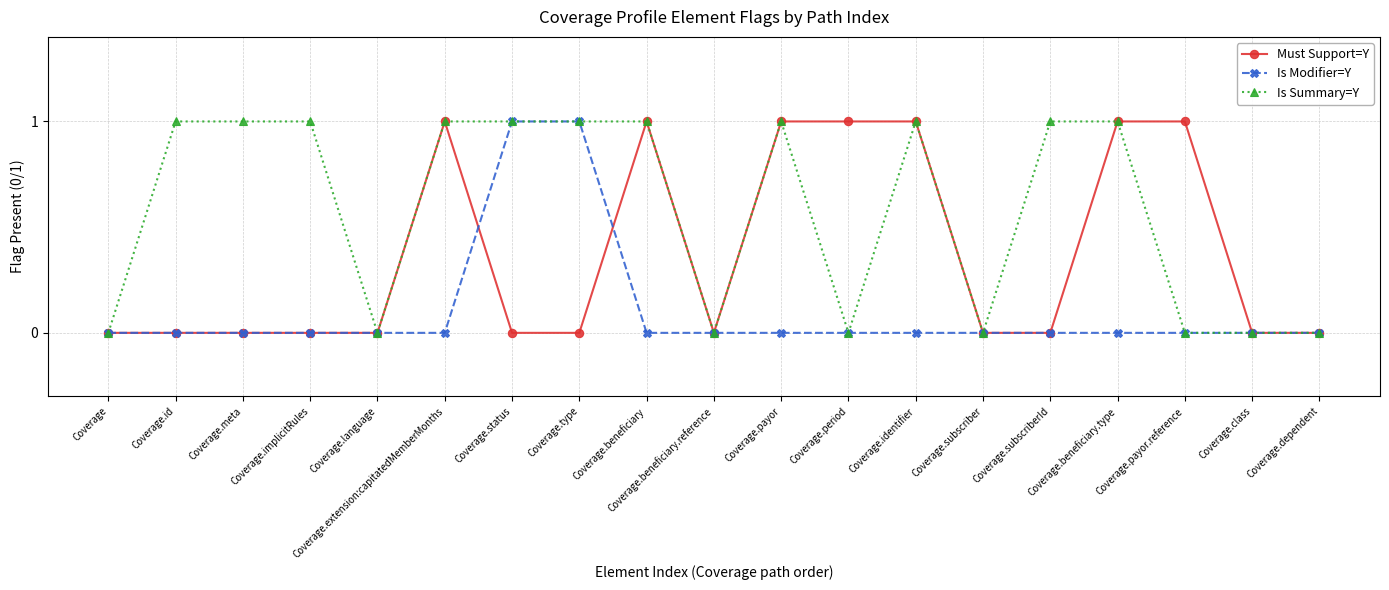

Which series has the largest total across all categories?

Is Summary=Y